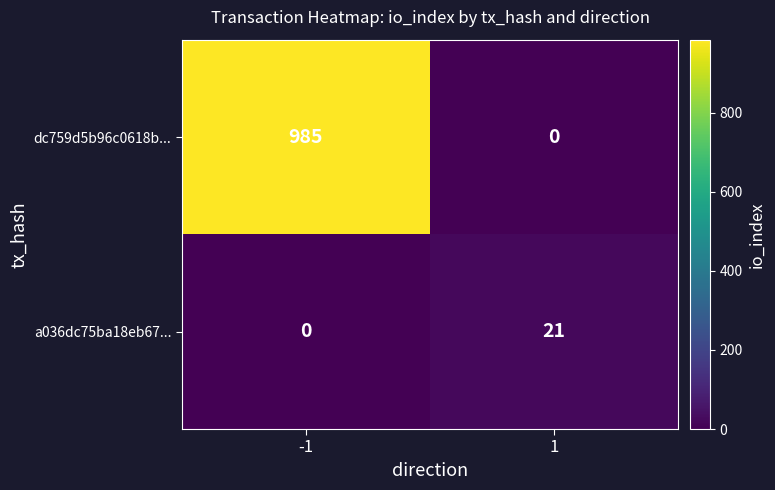

What is the difference between the a036dc75ba18eb67... values at -1 and 1?

21